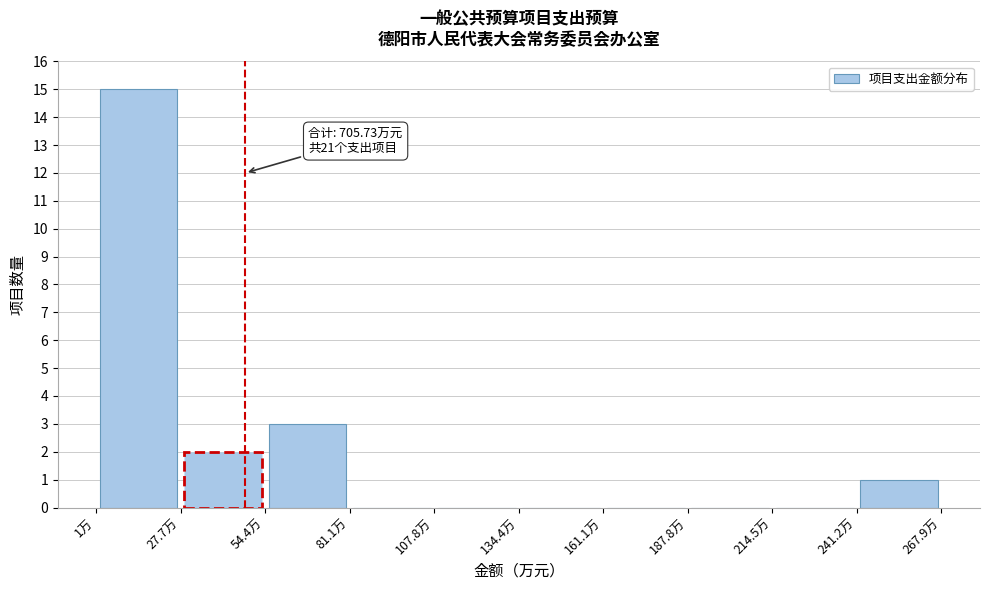

Over which range of the x-axis is the bar tallest?

0 to 30